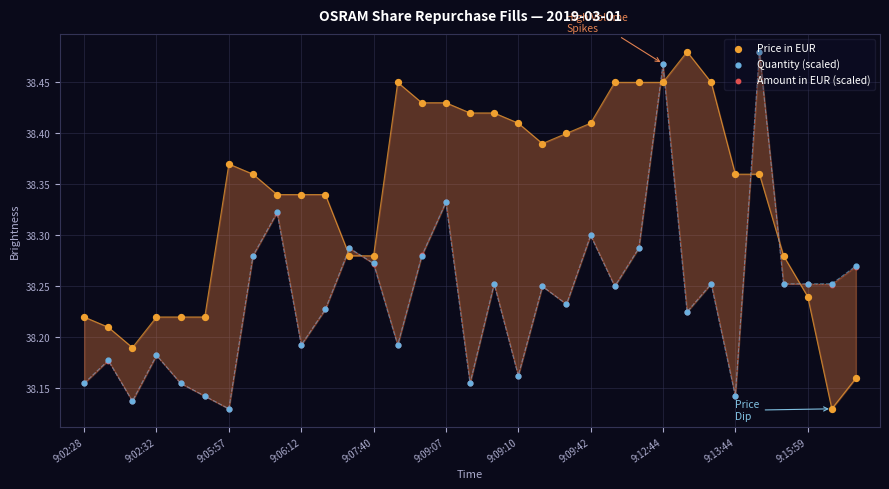

At how many categories does at least one series exceed 38?

33